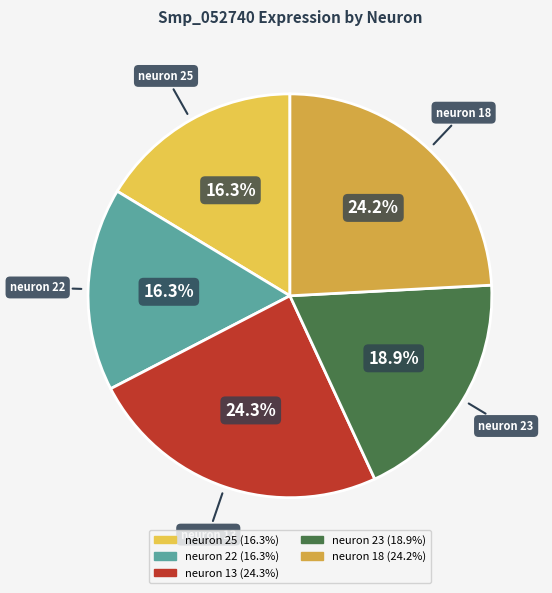

To the nearest percent, what is the difference between the largest and smallest slice percentages?

8%